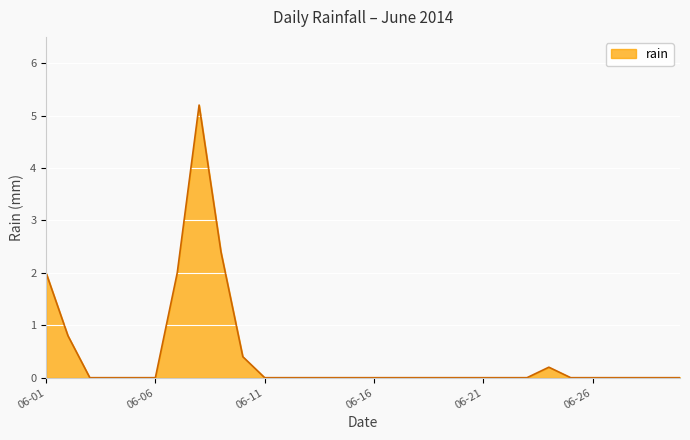

What is the greatest value displayed?

5.2